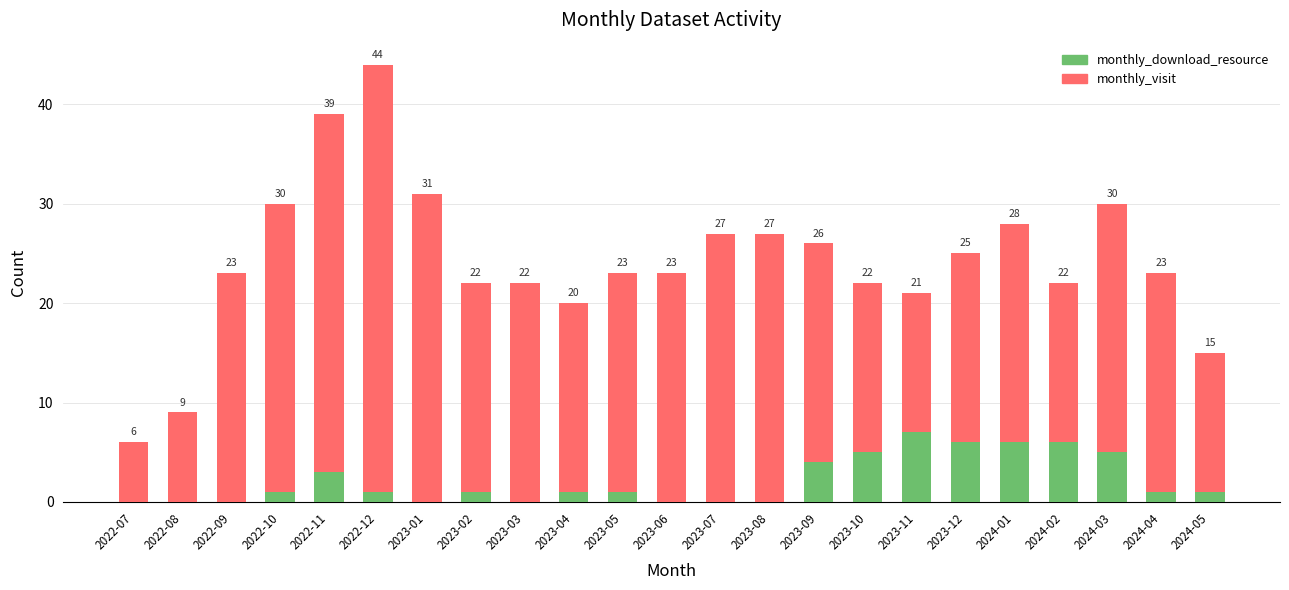

Does the chart contain stacked bars?

Yes